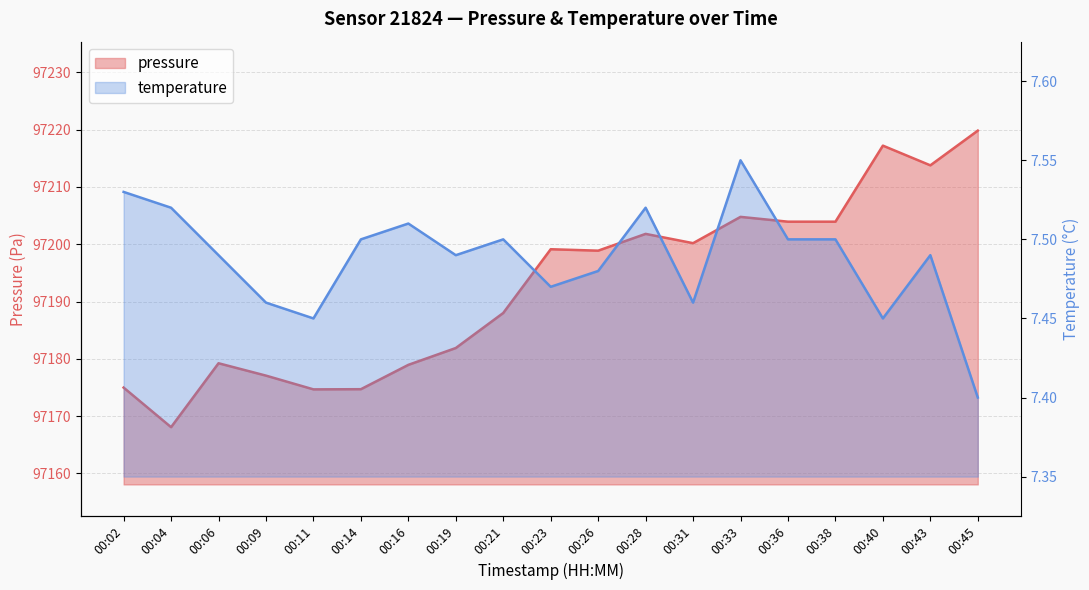

Reading left to right, transcribe all the data shown in this chart.

pressure: 00:02=97175.0	00:04=97168.1	00:06=97179.2	00:09=97177.1	00:11=97174.7	00:14=97174.7	00:16=97178.9	00:19=97181.9	00:21=97188.0	00:23=97199.1	00:26=97198.9	00:28=97201.8	00:31=97200.2	00:33=97204.8	00:36=97203.9	00:38=97203.9	00:40=97217.2	00:43=97213.8	00:45=97219.8
temperature: 00:02=7.5	00:04=7.5	00:06=7.5	00:09=7.5	00:11=7.5	00:14=7.5	00:16=7.5	00:19=7.5	00:21=7.5	00:23=7.5	00:26=7.5	00:28=7.5	00:31=7.5	00:33=7.5	00:36=7.5	00:38=7.5	00:40=7.5	00:43=7.5	00:45=7.4